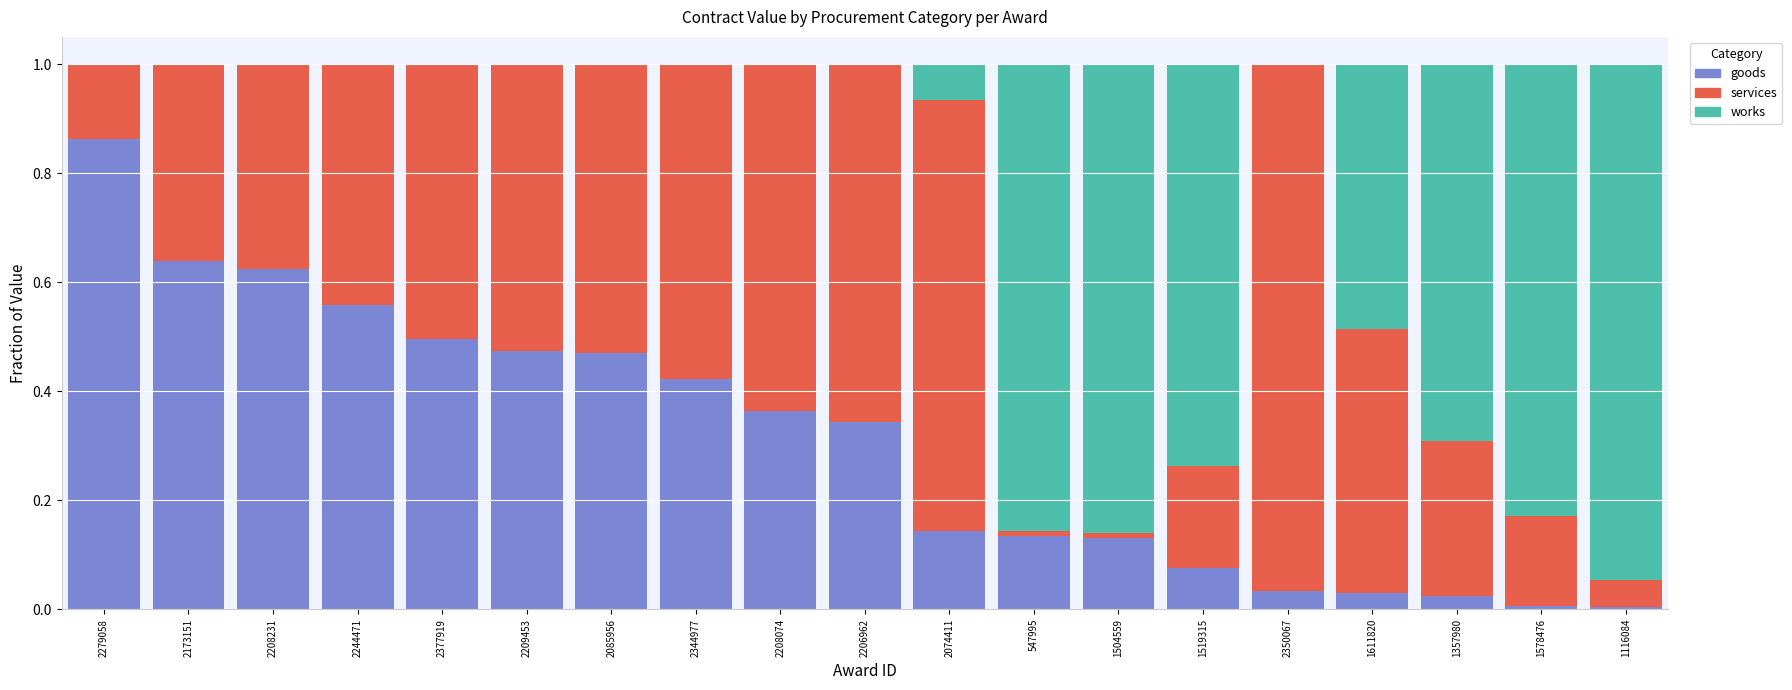

Are the bars grouped side by side (vs. stacked)?

No